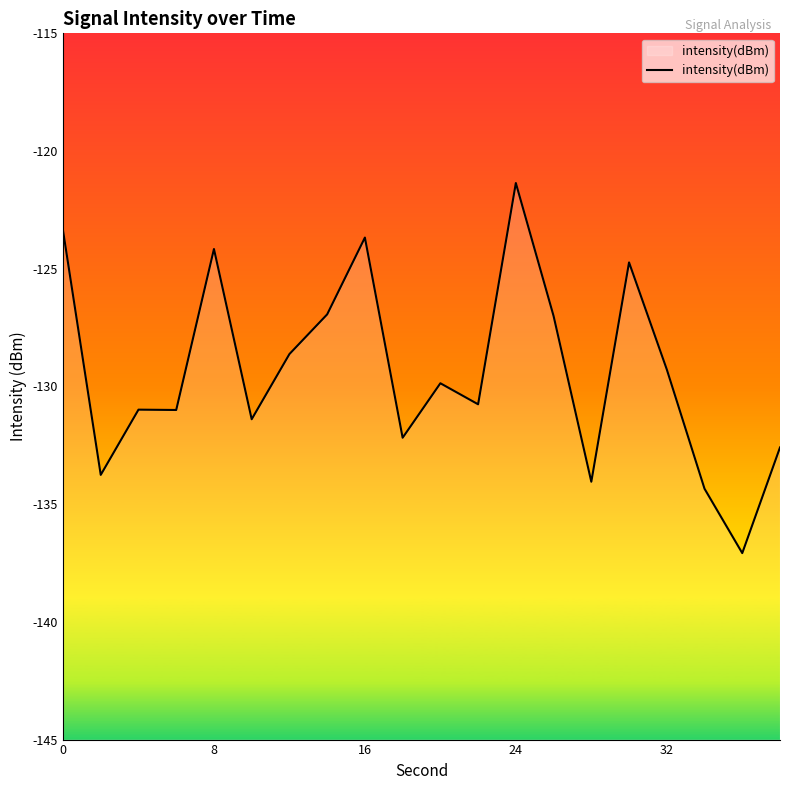

What is the difference between the maximum and minimum values?

15.7